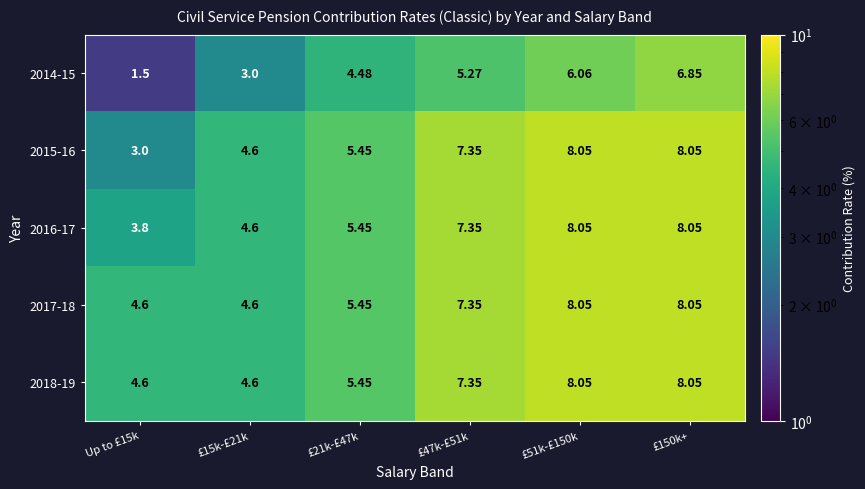

Is the value of 2014-15 at £51k-£150k greater than the value of 2016-17 at £15k-£21k?

Yes